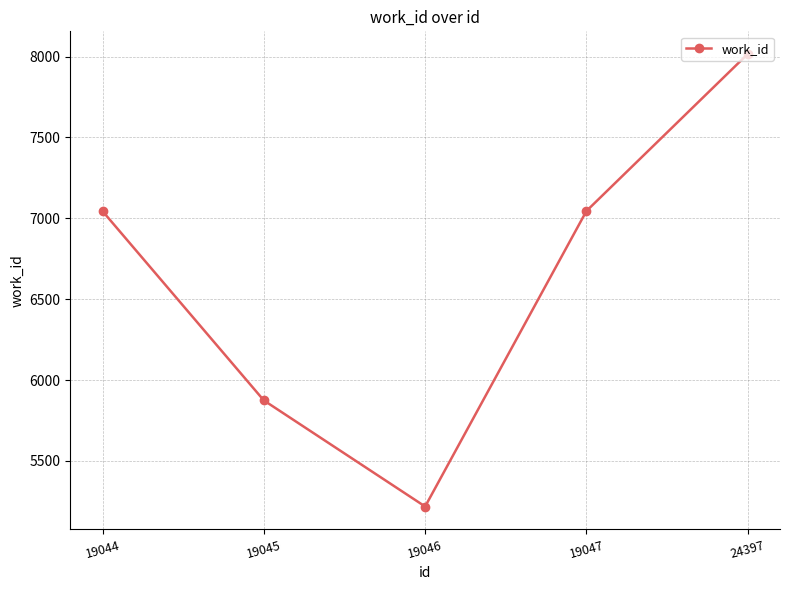

True or false: there are more than 0 points higher than both neighbors.

False